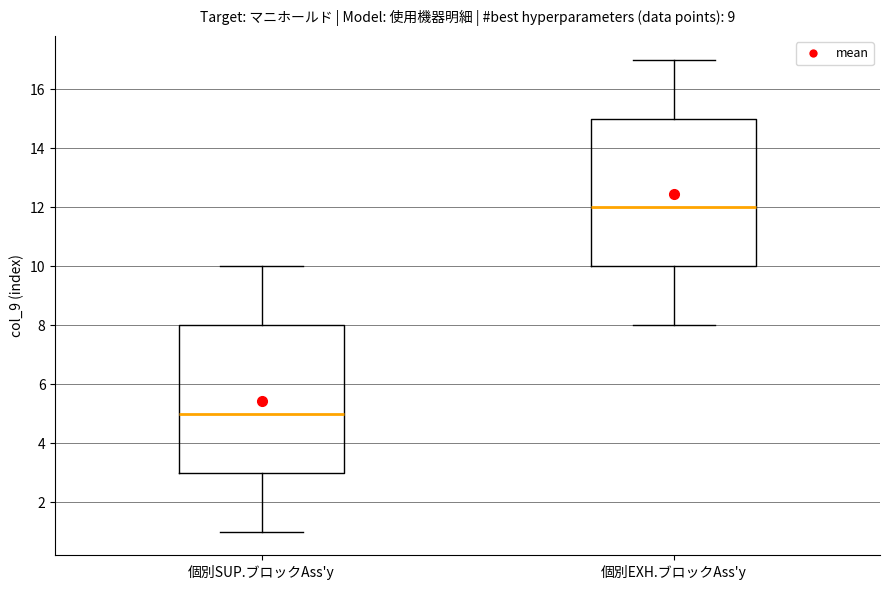

Reading left to right, transcribe this box plot: for each box, give where its median line is, the range the box spans, and where its two whiskers end, as read against the y-axis. The values are not printed on the chart, so give them approximately, as read against the axis.

個別SUP.ブロックAss'y: median 5, box 3 to 8, whiskers 1 to 10
個別EXH.ブロックAss'y: median 12, box 10 to 15, whiskers 8 to 17